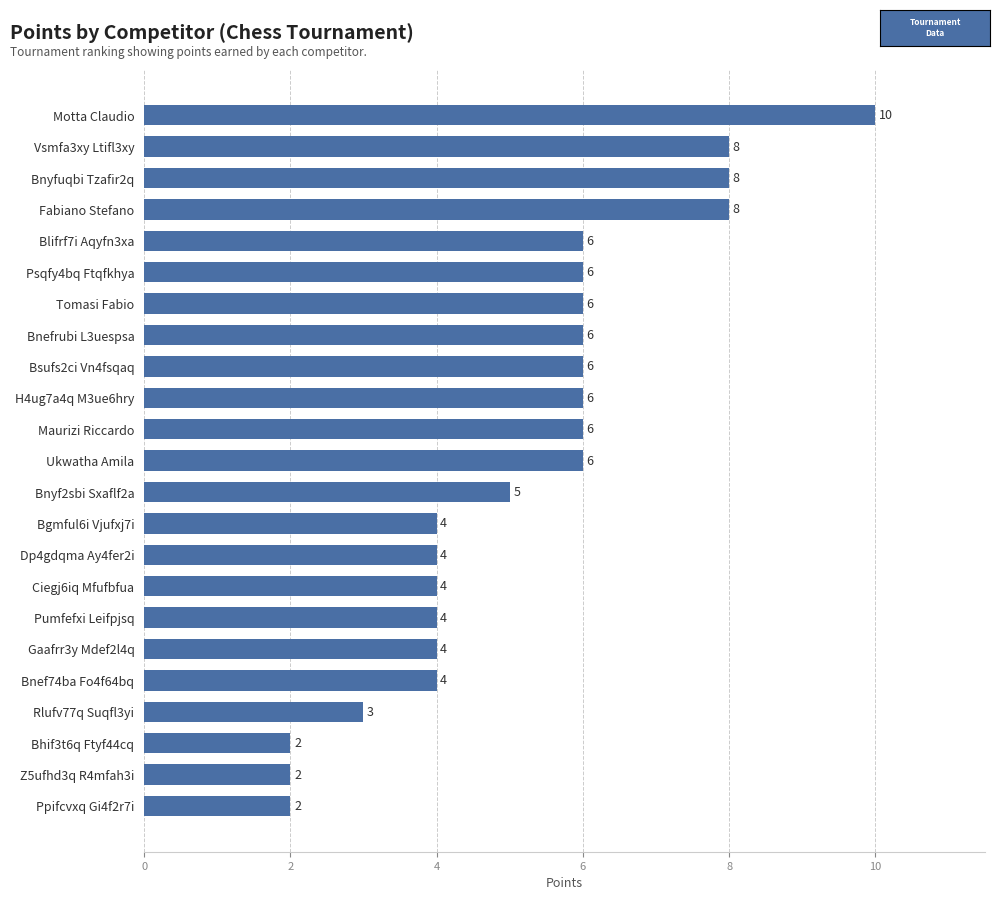

What value does the data have at Dp4gdqma Ay4fer2i?

4